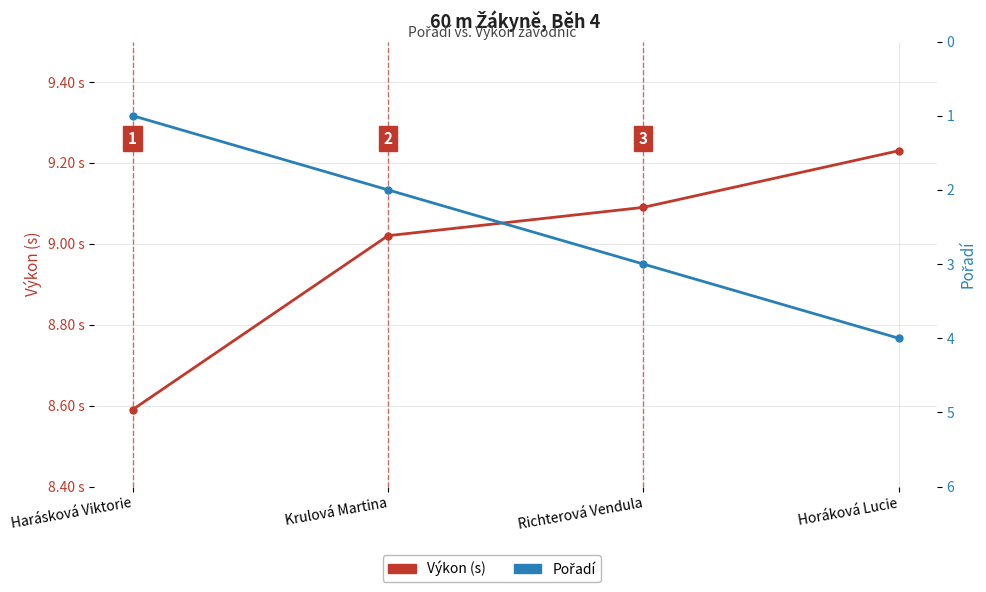

The value of Pořadí at Harásková Viktorie is 0.5. True or false?

False